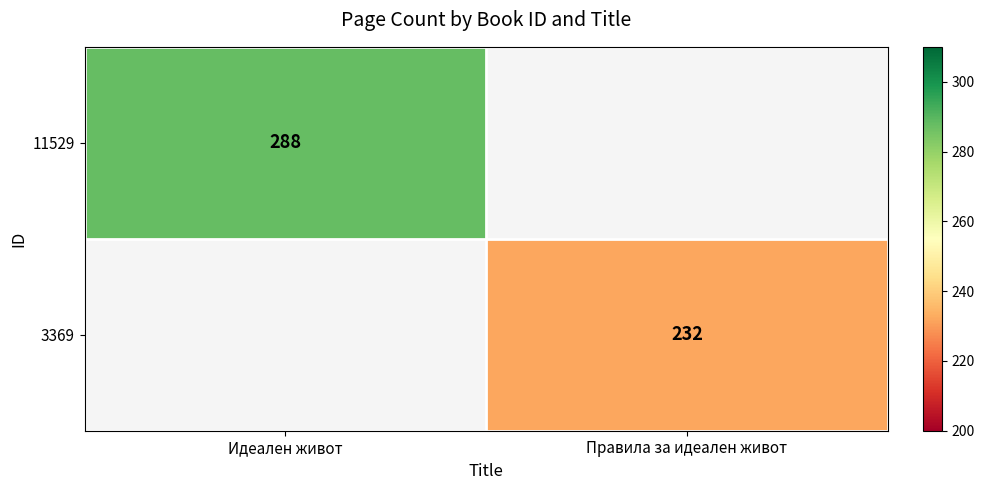

True or false: 11529 has a value of 160.1 at Идеален живот.

False